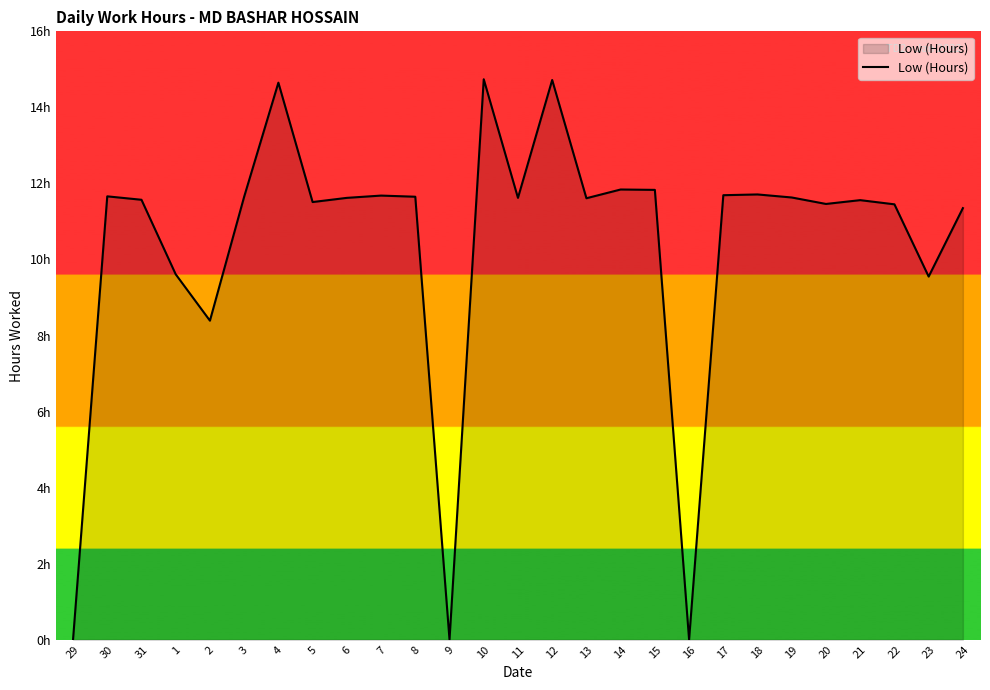

What is the ratio of the value at 7 to the value at 1?

1.2